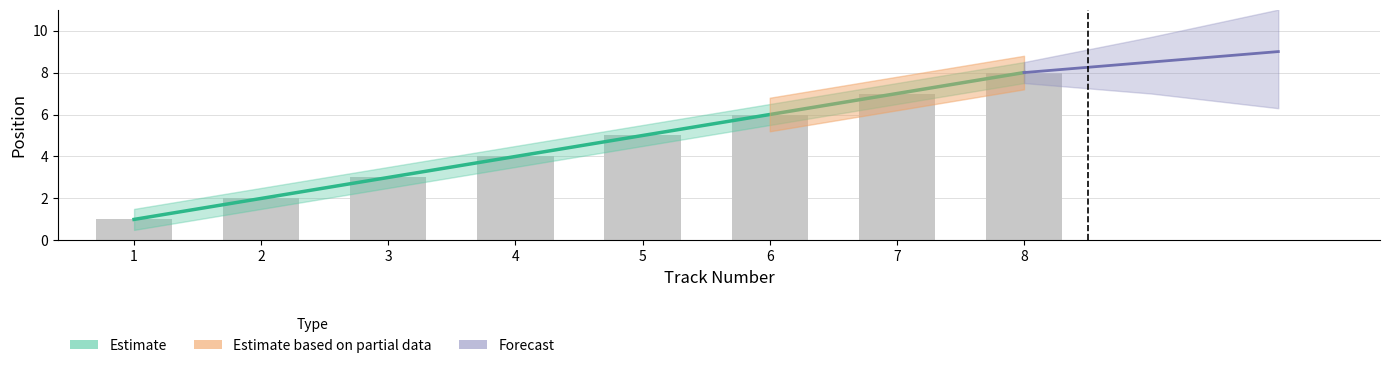

Does the chart contain stacked bars?

No